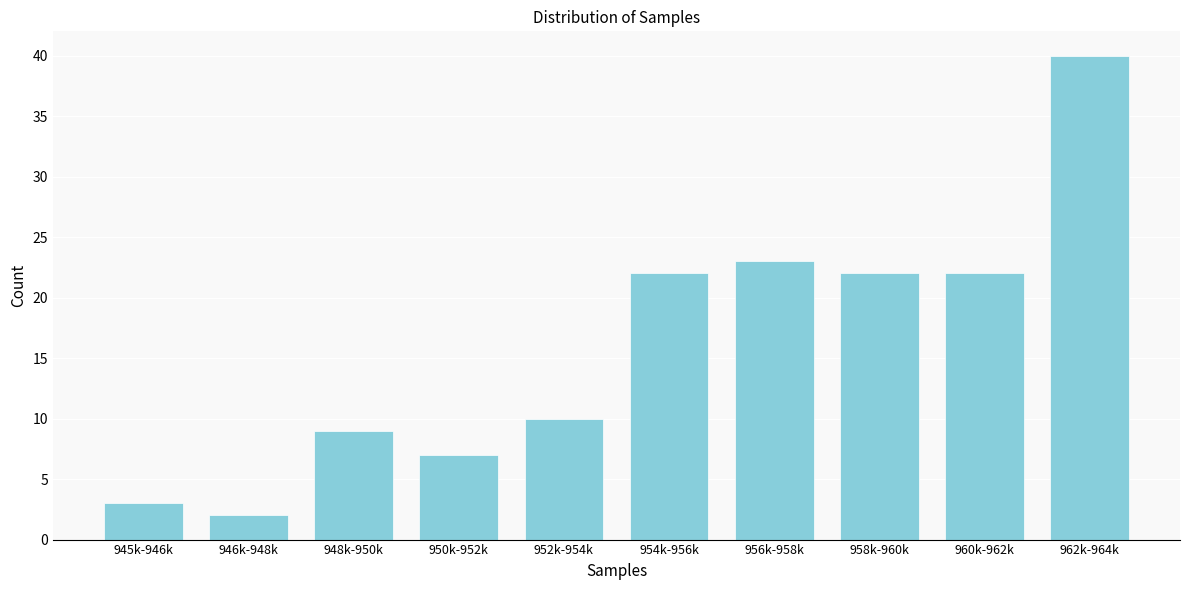

Reading left to right, extract all data points from this chart.

945k-946k=3	946k-948k=2	948k-950k=9	950k-952k=7	952k-954k=10	954k-956k=22	956k-958k=23	958k-960k=22	960k-962k=22	962k-964k=40